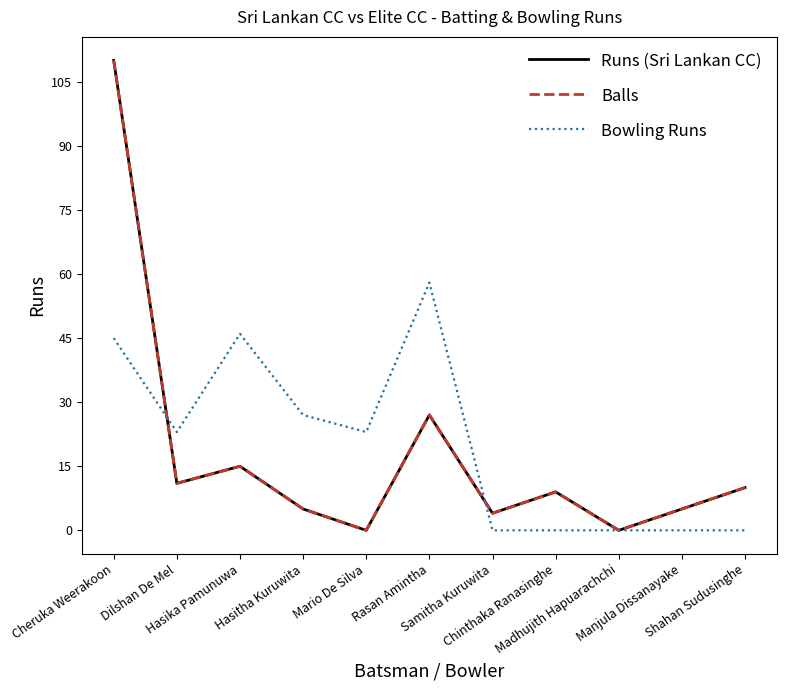

Does the chart display data point markers on the line(s)?

No